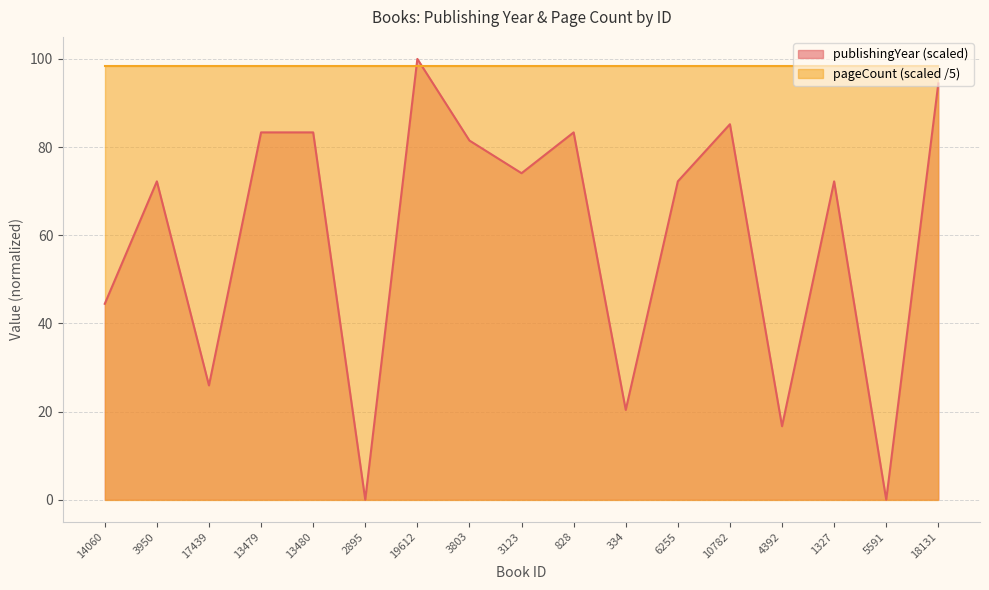

True or false: there are more than 1 points higher than both neighbors.

True